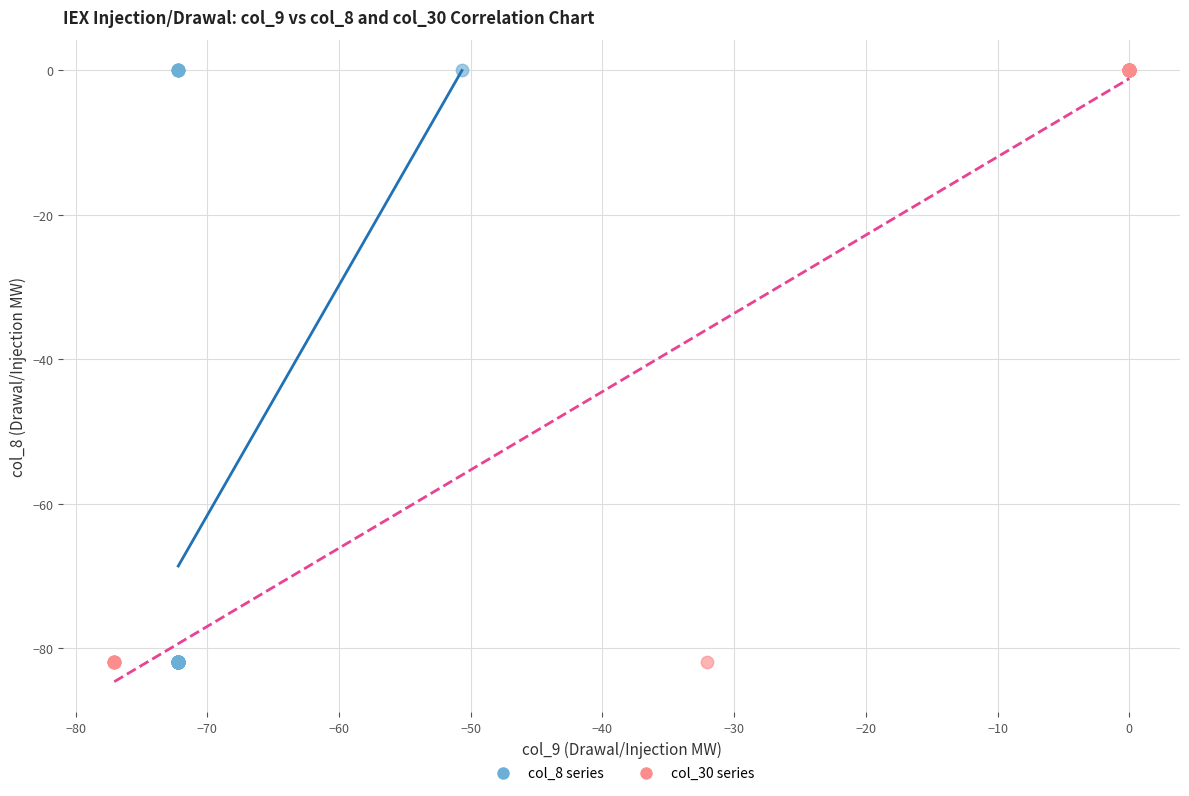

What are all the series names shown in the legend?

col_8 series, col_30 series